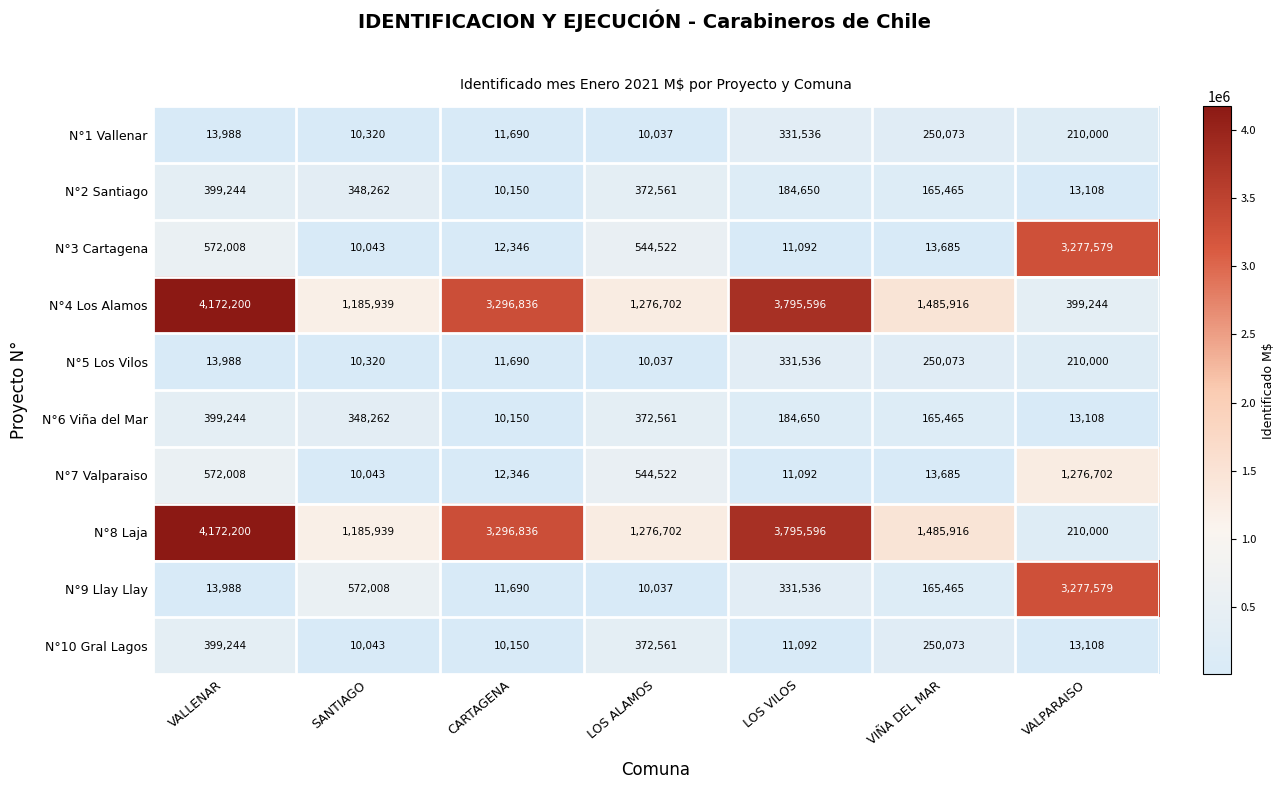

At how many categories does at least one series exceed 1650657?

4